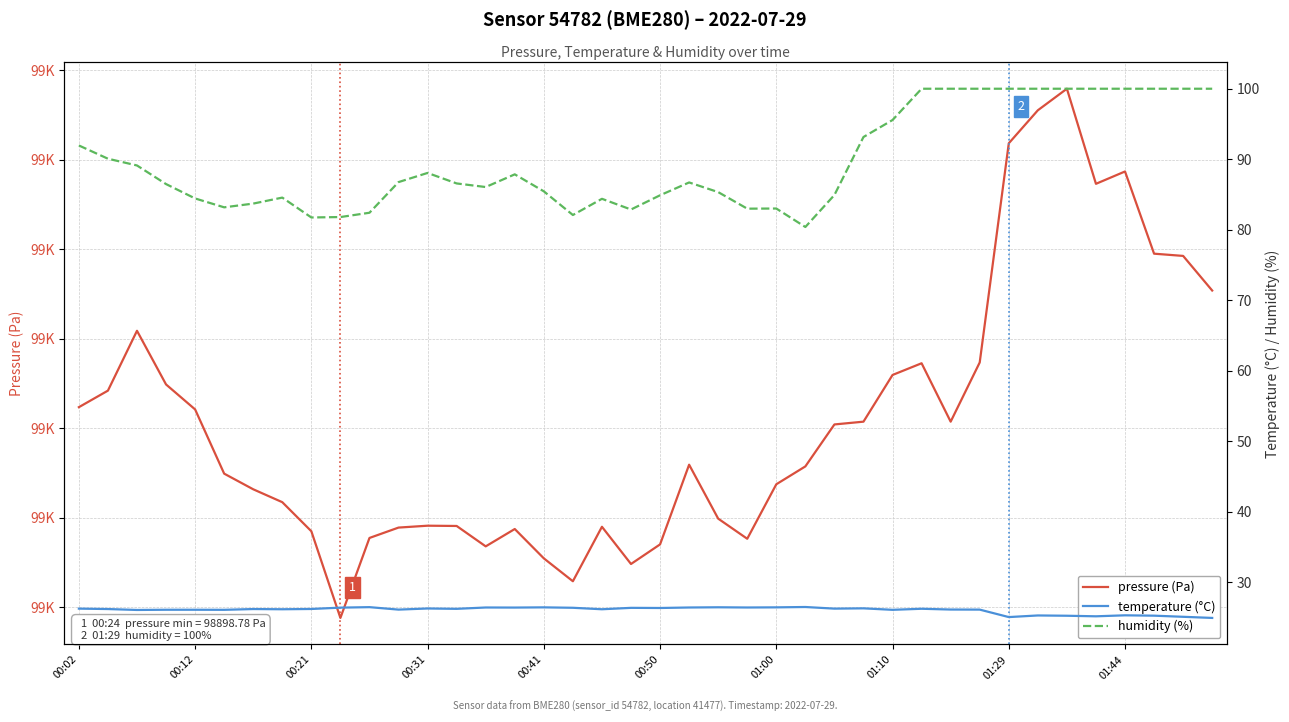

Is the value of pressure (Pa) at 01:29 greater than the value of temperature (°C) at 00:02?

Yes